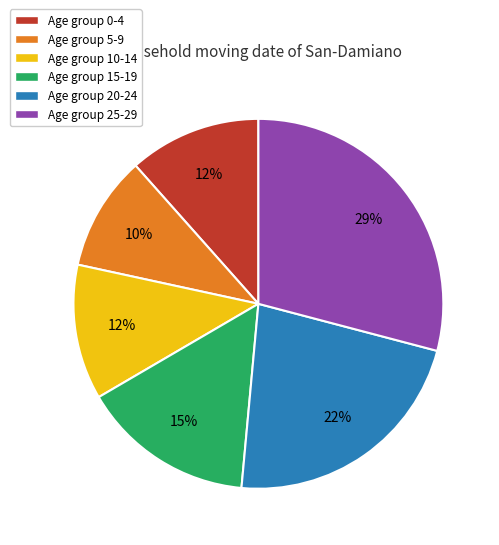

To the nearest percent, what is the average slice percentage?

17%